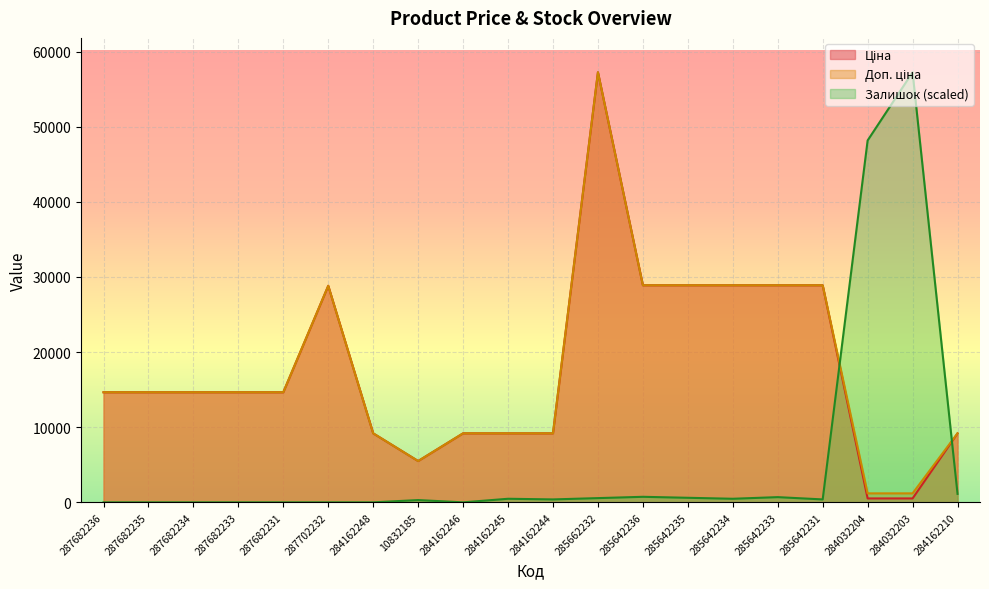

What is the spread (max minus min) of values at 287702232?

28821.8